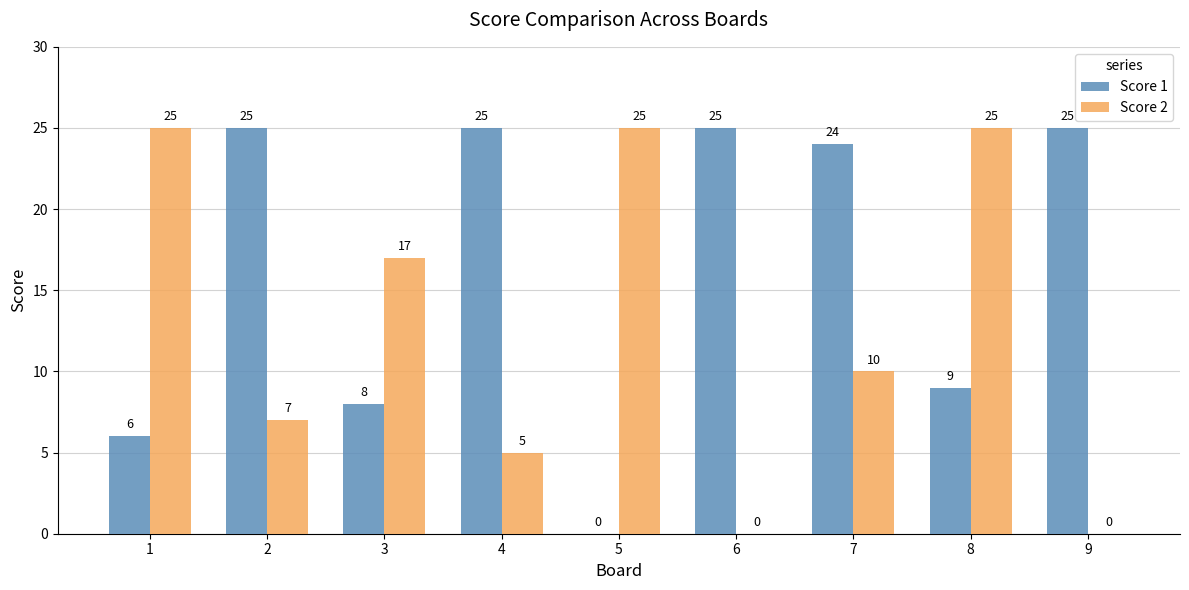

What is the sum of all Score 2 values?

114